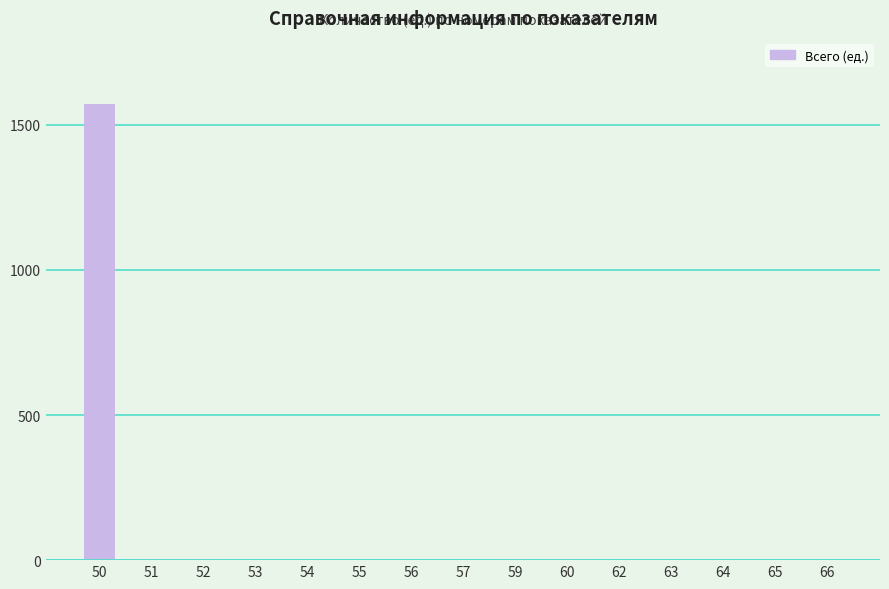

What is the sum of all values?

1596